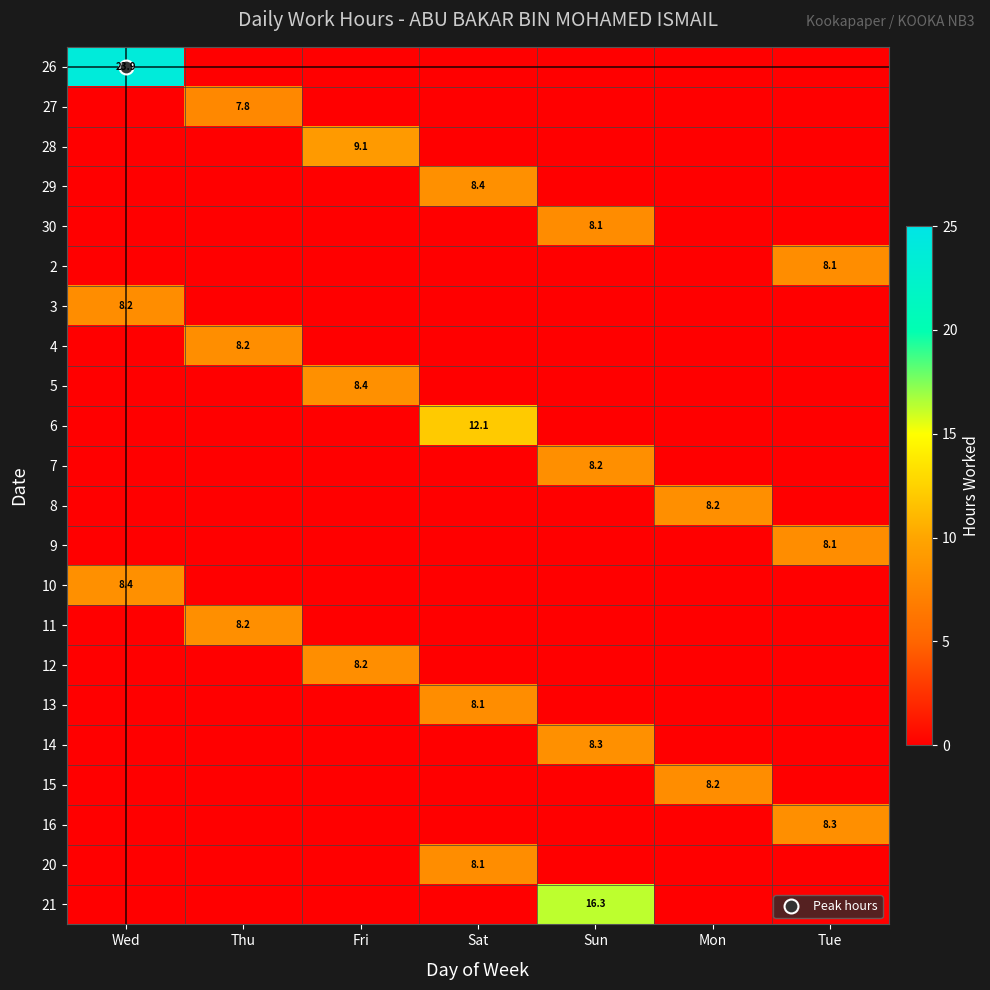

Count the number of data series in this chart.

22